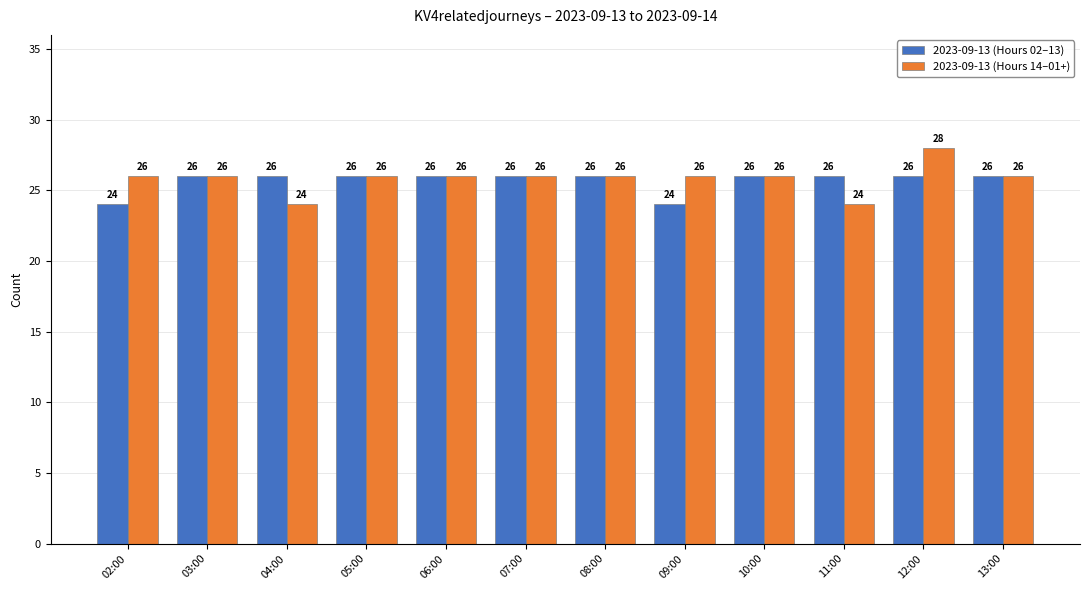

Rank the series by their maximum value, from lowest to highest.

2023-09-13 (Hours 02–13), 2023-09-13 (Hours 14–01+)